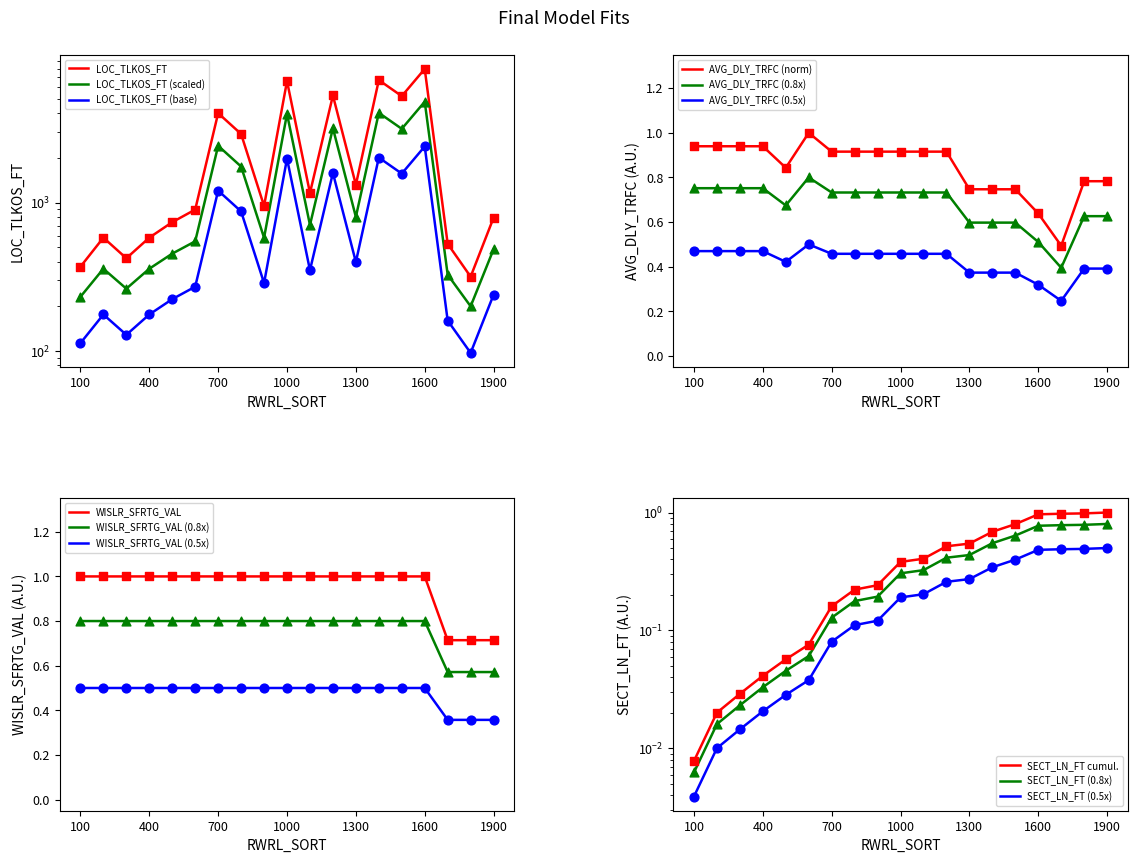

Which series has the largest total across all categories?

LOC_TLKOS_FT